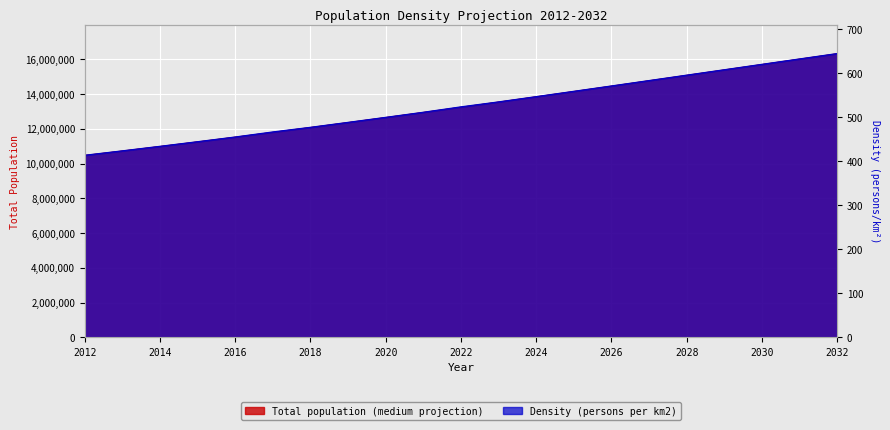

Read the Total population (medium projection) value at 2022.

13252274.0